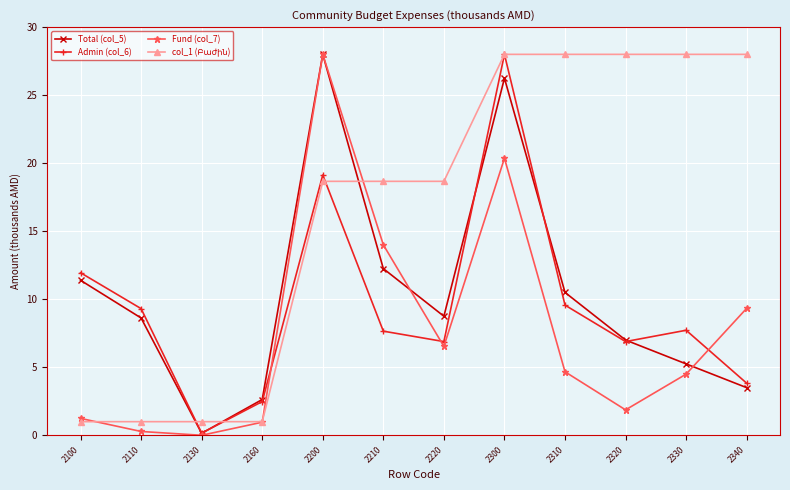

In Admin (col_6), how many points are higher than both neighbors (excluding endpoints)?

3